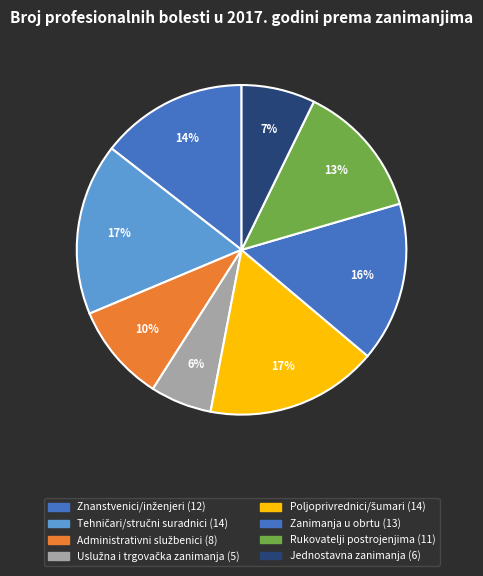

To the nearest percent, what percentage of the pie is Rukovatelji postrojenjima?

13%